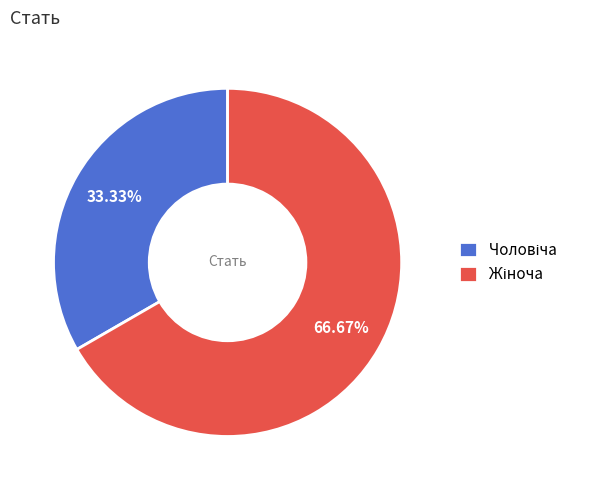

Does any single category account for the majority?

Yes